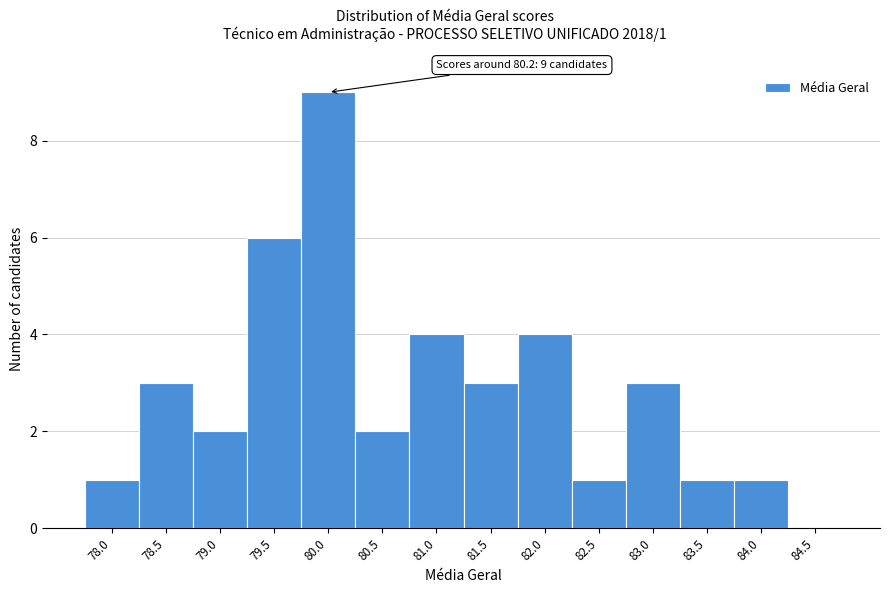

Reading left to right, list all the values displayed in this chart.

78.0=1	78.5=3	79.0=2	79.5=6	80.0=9	80.5=2	81.0=4	81.5=3	82.0=4	82.5=1	83.0=3	83.5=1	84.0=1	84.5=0